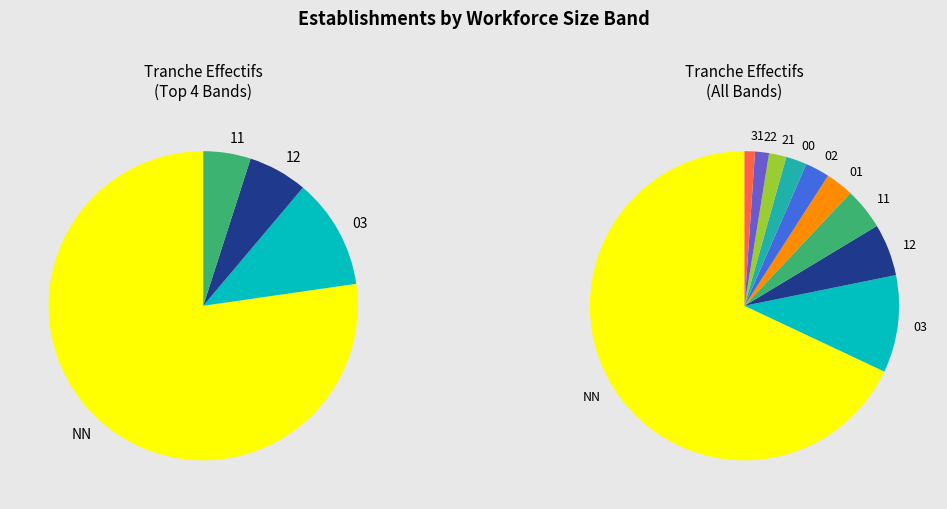

To the nearest percent, what is the average slice percentage?

10%